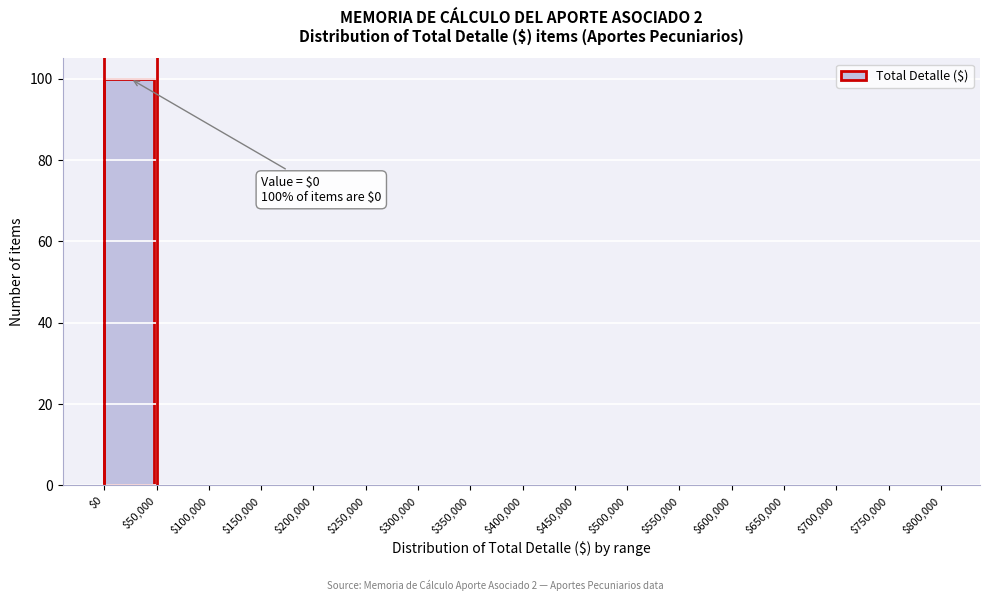

Over which range of the x-axis is the bar tallest?

$0 to $50,000